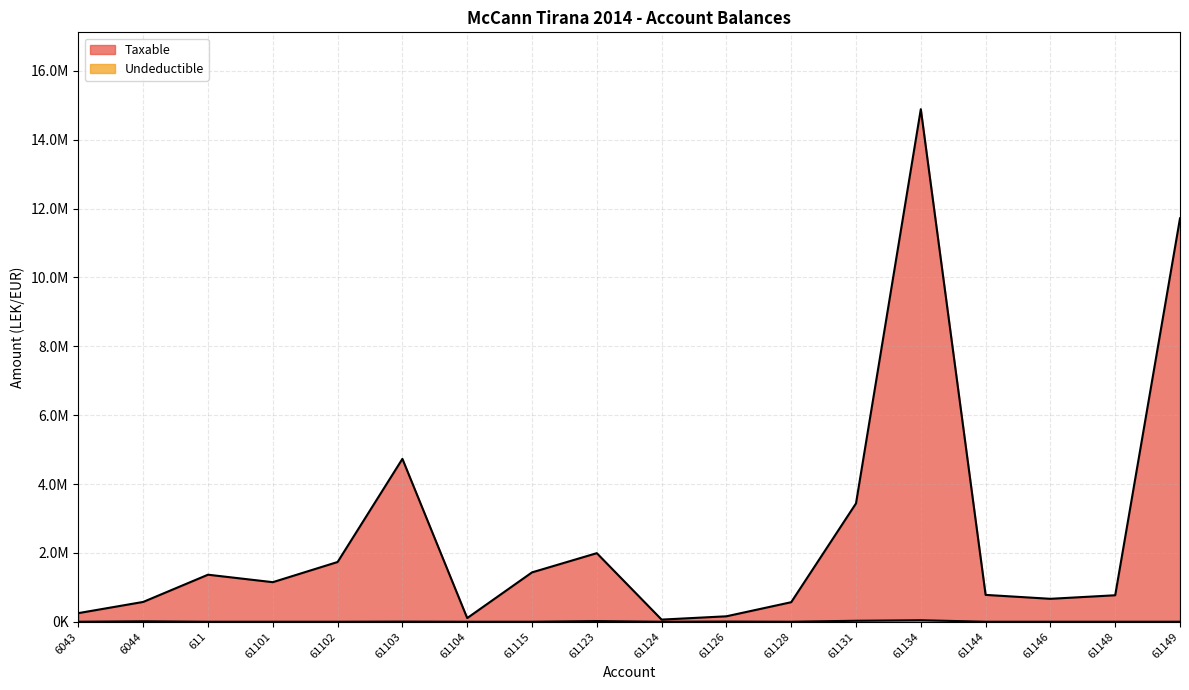

What is the maximum value for Taxable?

14887859.8